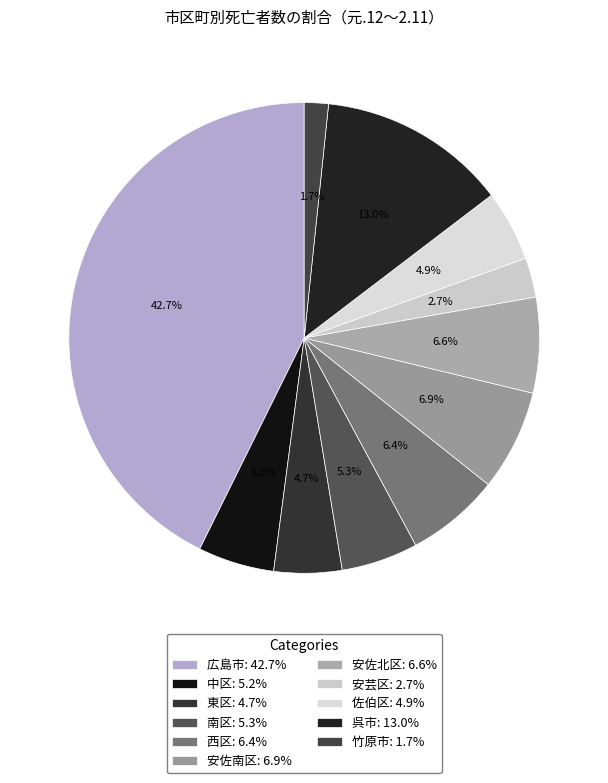

How many segments does this pie chart have?

11